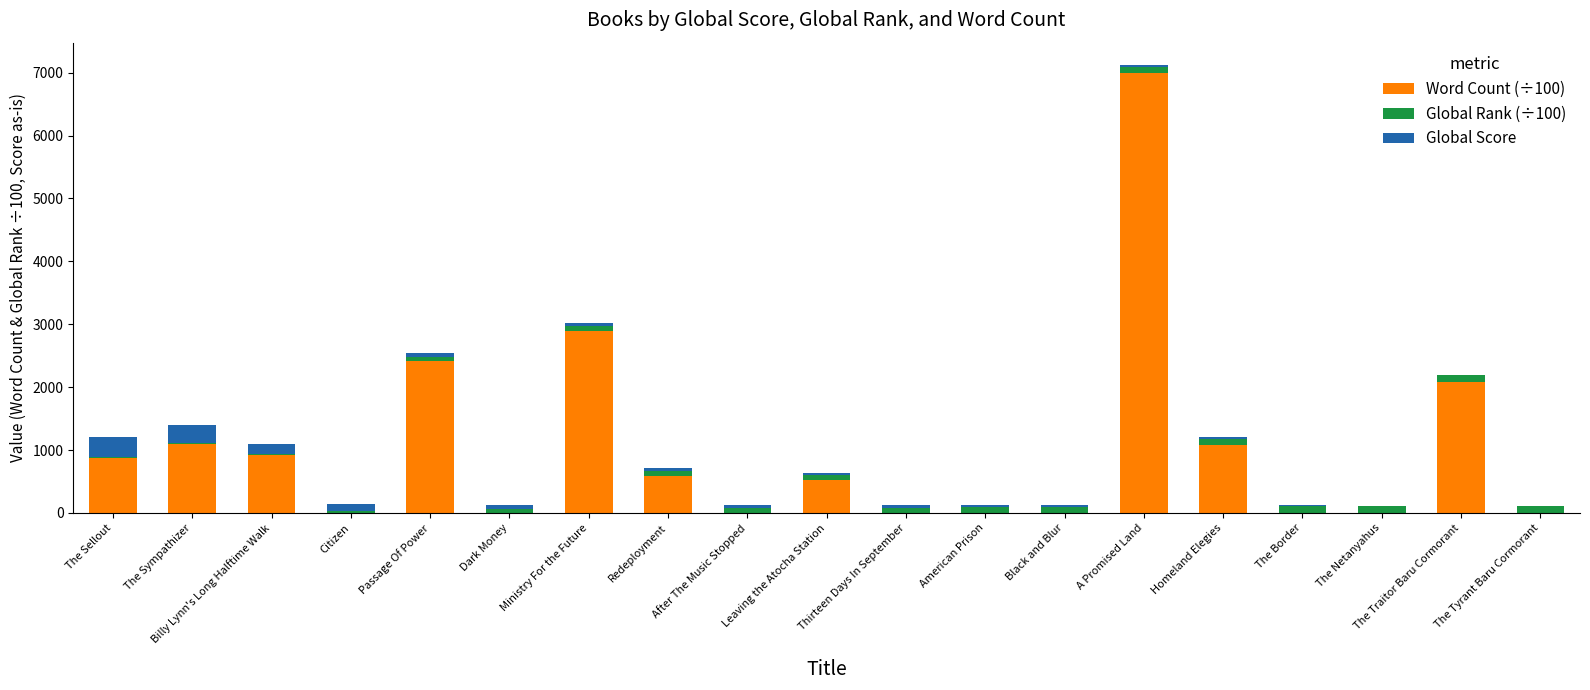

The value of Word Count (÷100) at Black and Blur is 0.0. True or false?

True